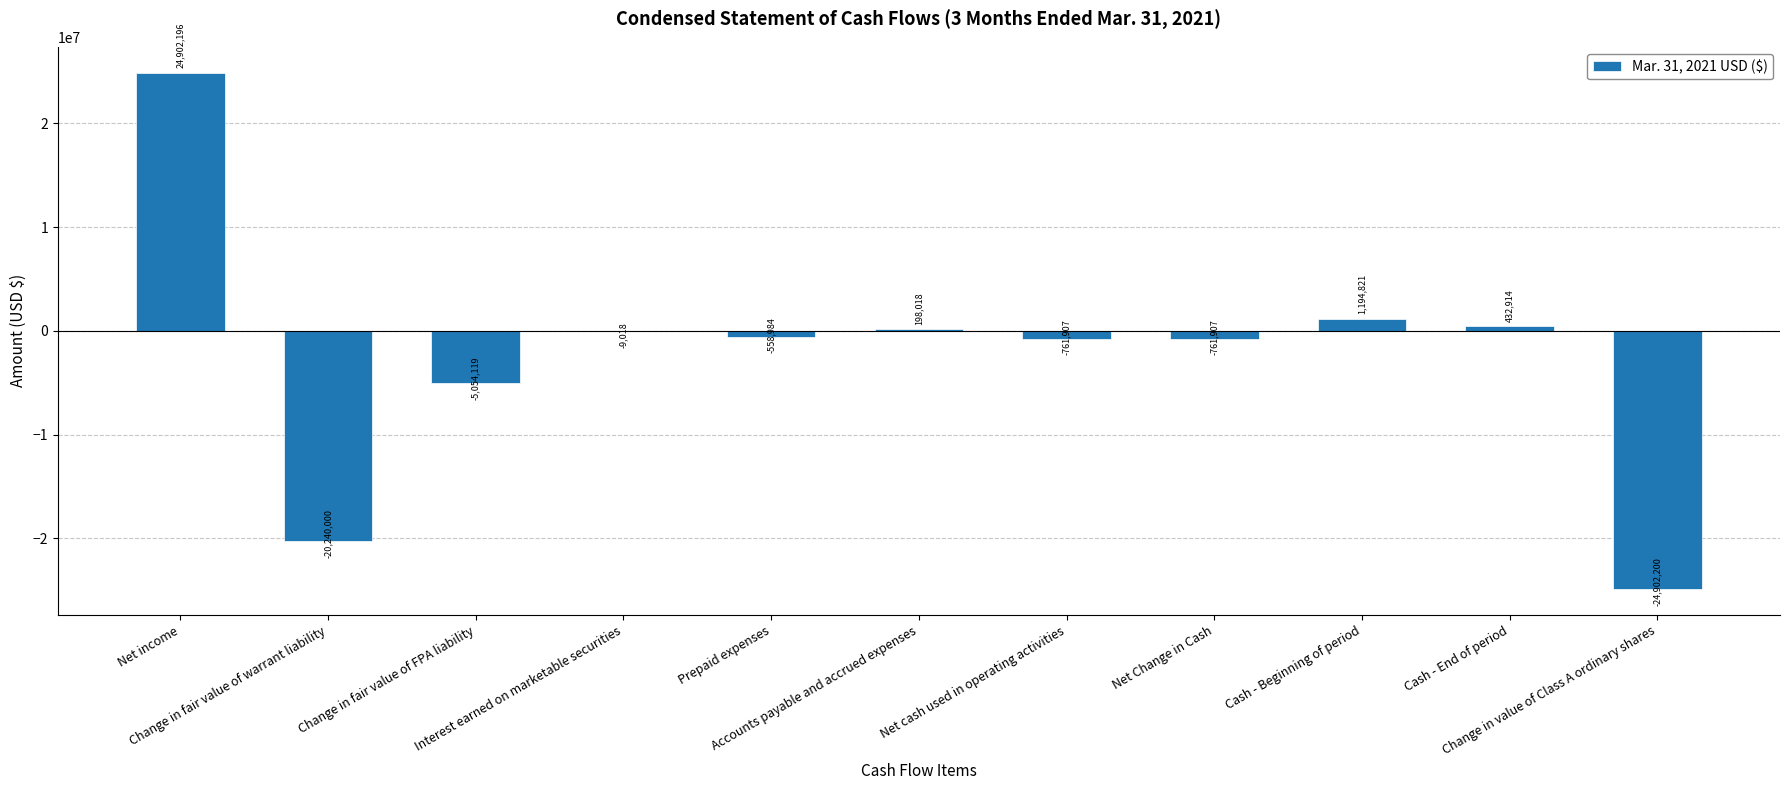

What is the greatest value displayed?

24902196